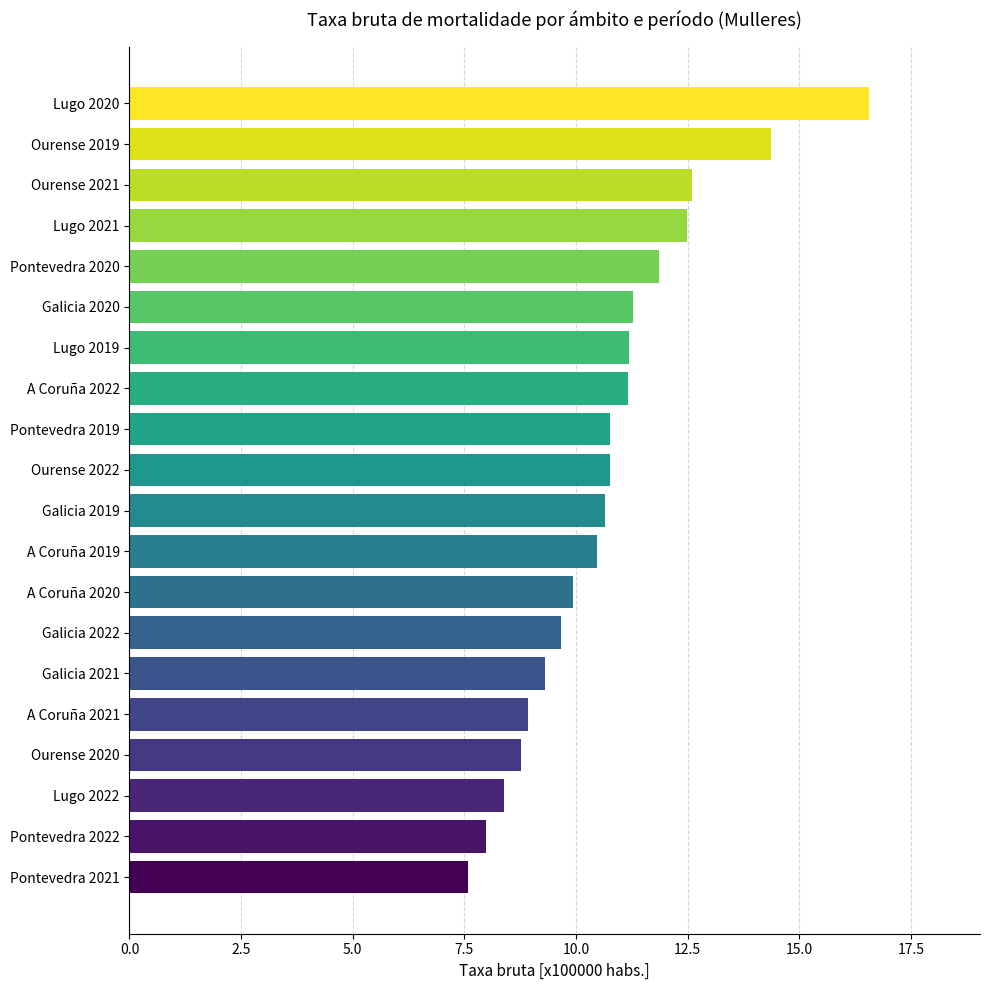

Reading bottom to top, what are all the values shown in this chart?

7.6	8.0	8.4	8.8	8.9	9.3	9.7	9.9	10.5	10.6	10.8	10.8	11.2	11.2	11.3	11.9	12.5	12.6	14.4	16.6